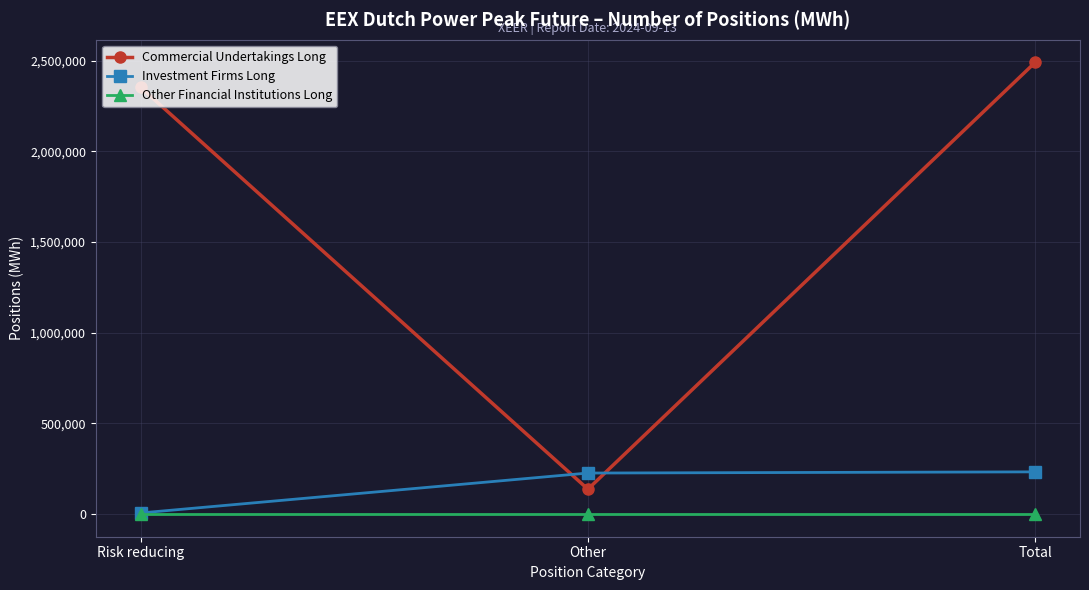

Between Risk reducing and Other, which series saw the biggest shift?

Commercial Undertakings Long